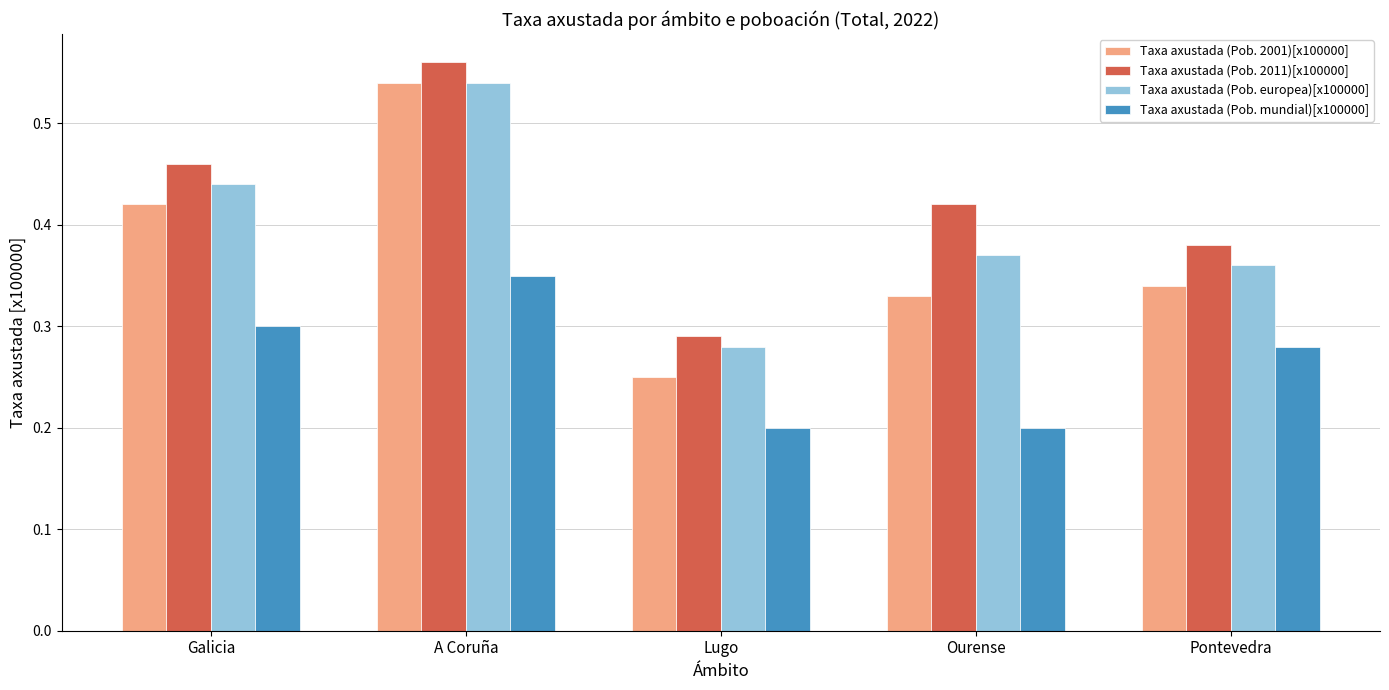

What is the sum of the Taxa axustada (Pob. 2001)[x100000] values at Lugo and A Coruña?

0.8